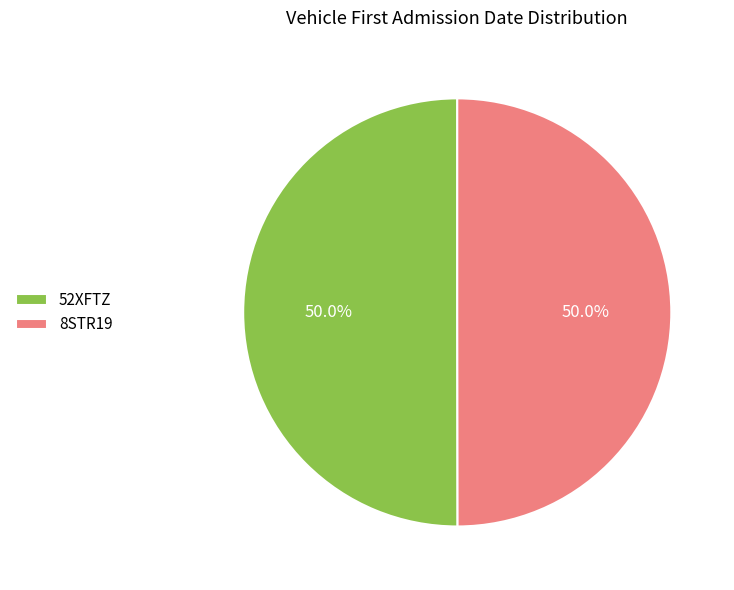

The 8STR19 slice represents 40% of the pie. True or false?

False